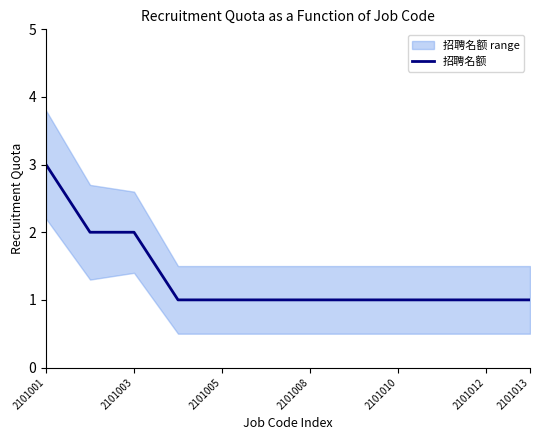

Which category has the highest value in the 招聘名额 series?

2101001